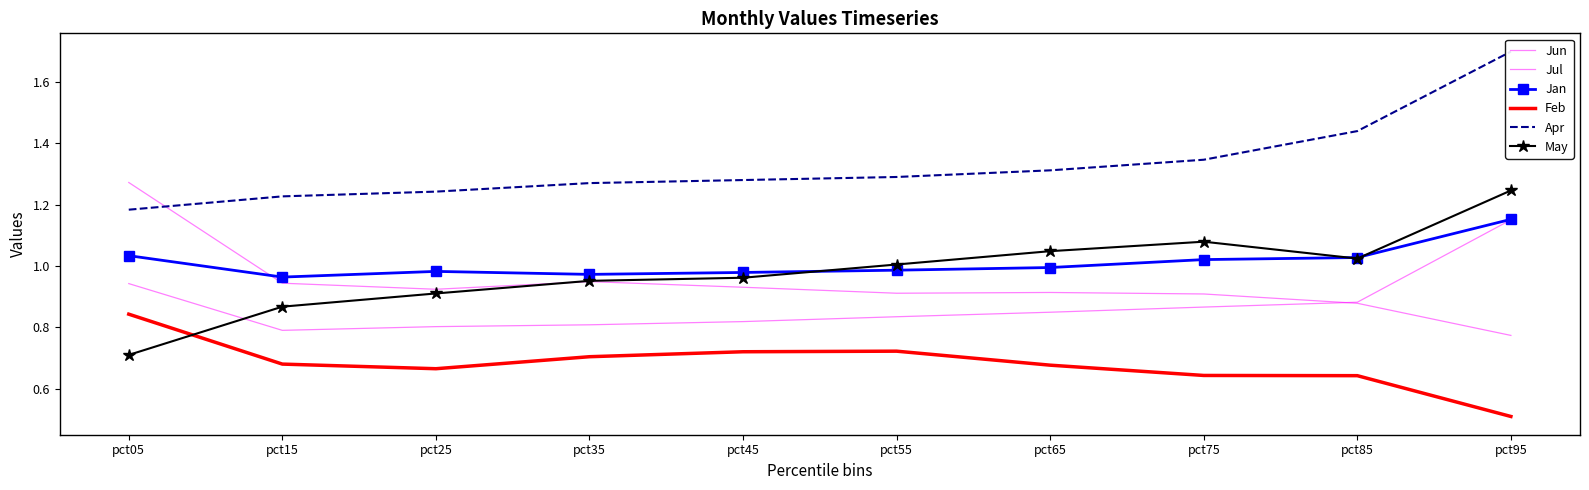

What is the spread (max minus min) of values at pct65?

0.6